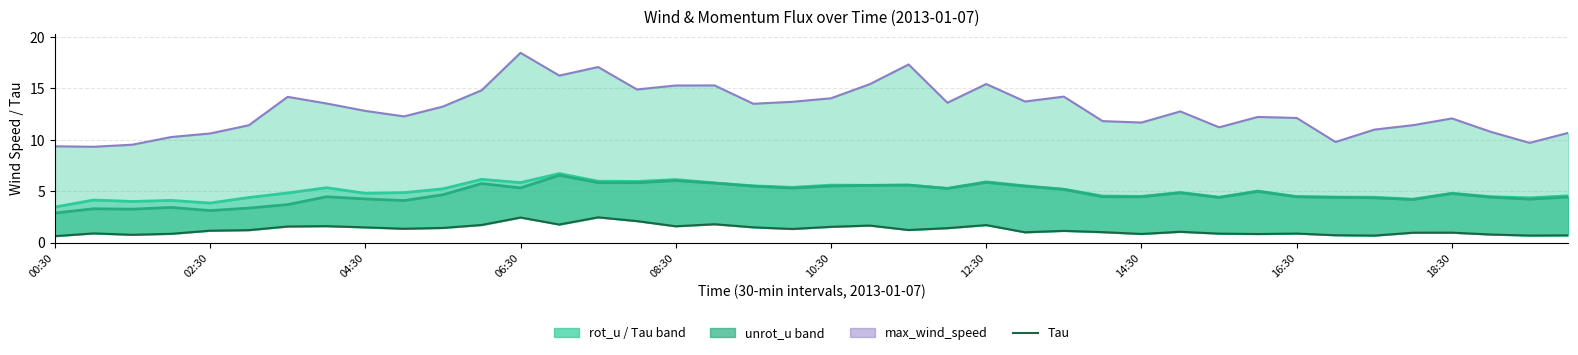

The max_wind_speed series shows 3.6 at 04:30. True or false?

False